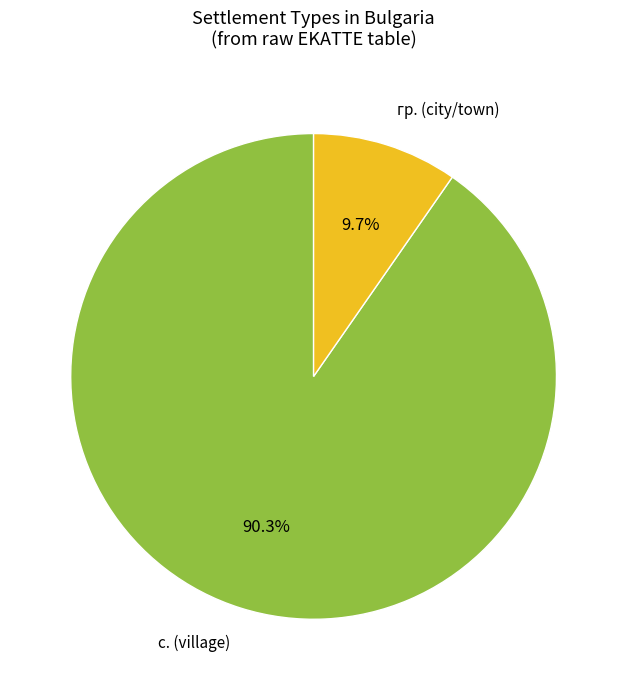

Is there any slice that represents more than half of the pie?

Yes